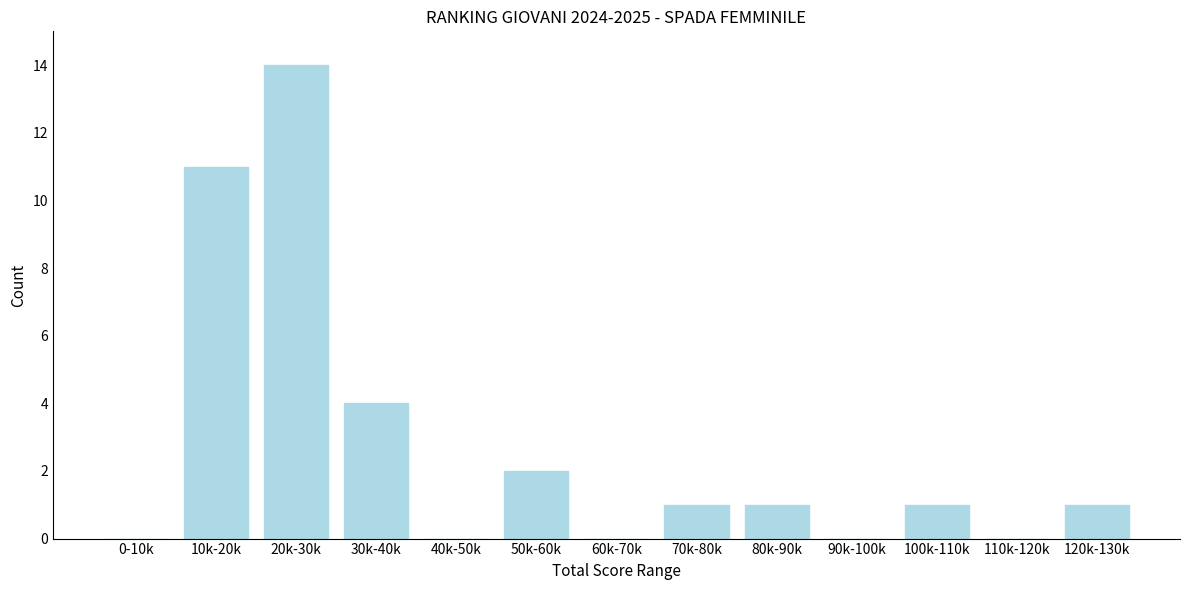

Reading left to right, extract all data points from this chart.

0-10k=0	10k-20k=11	20k-30k=14	30k-40k=4	40k-50k=0	50k-60k=2	60k-70k=0	70k-80k=1	80k-90k=1	90k-100k=0	100k-110k=1	110k-120k=0	120k-130k=1